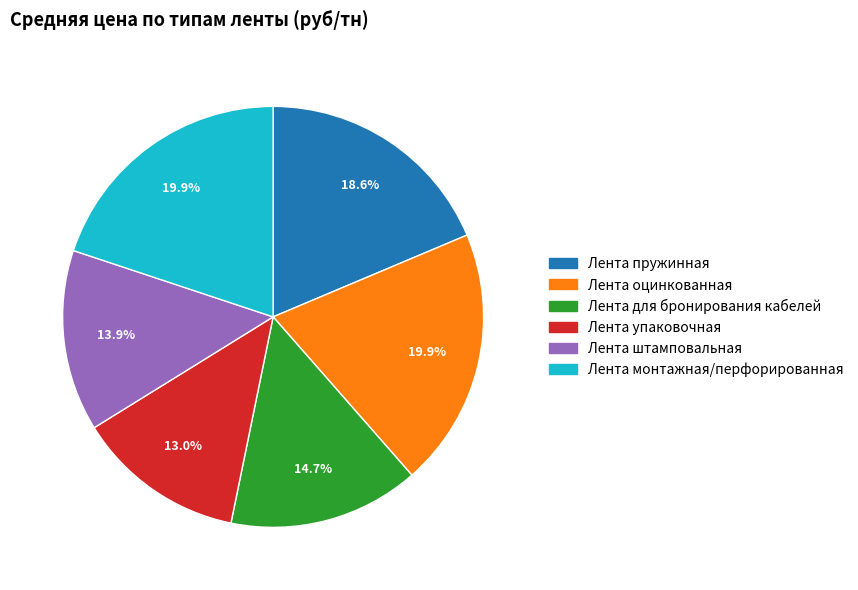

What portion of the pie excludes Лента пружинная?

81.4%